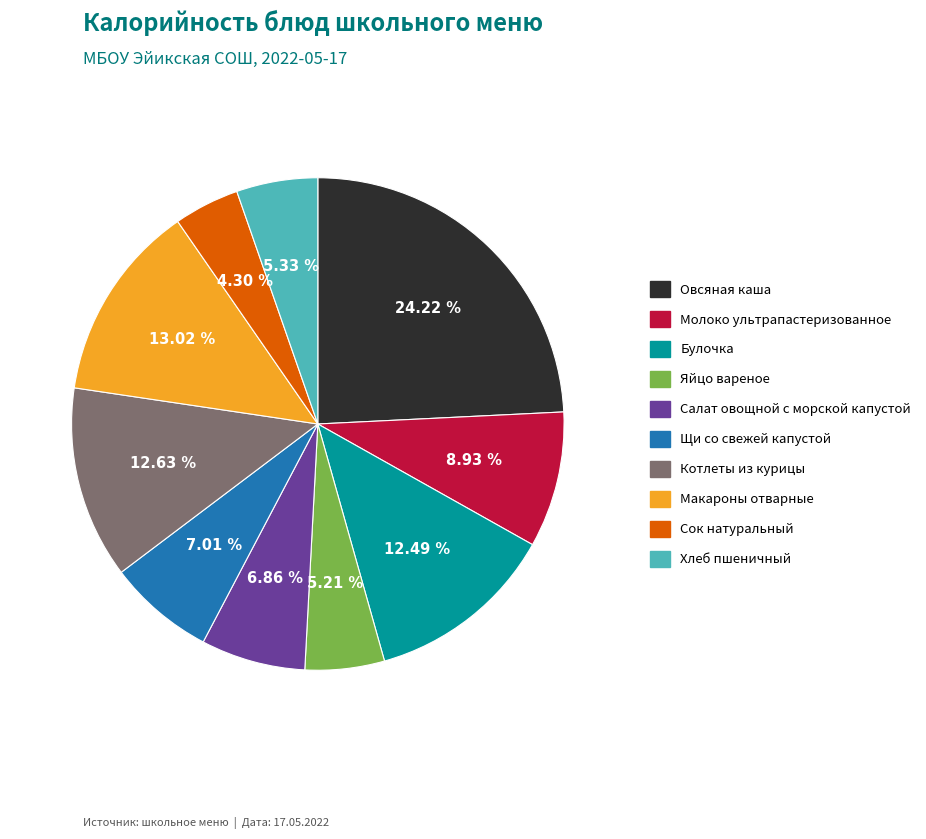

To the nearest percent, what portion does Овсяная каша represent?

24%